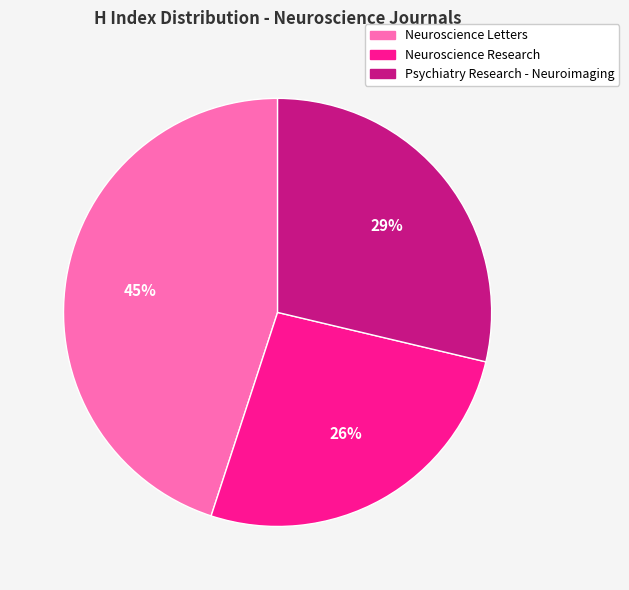

Is there any slice that represents more than half of the pie?

No